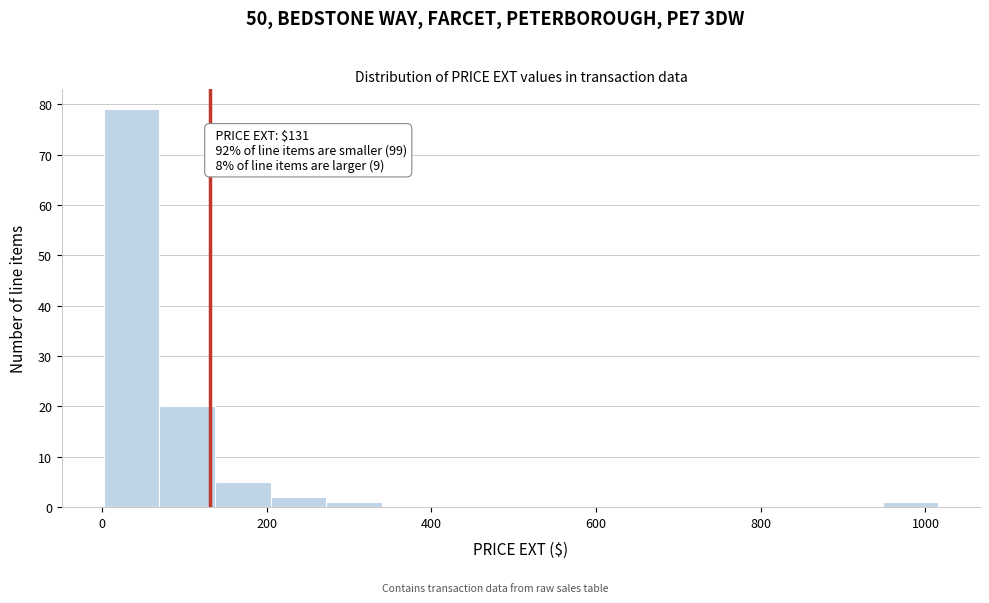

Read against the x-axis, roughly where is the centre of the tallest bar?

40